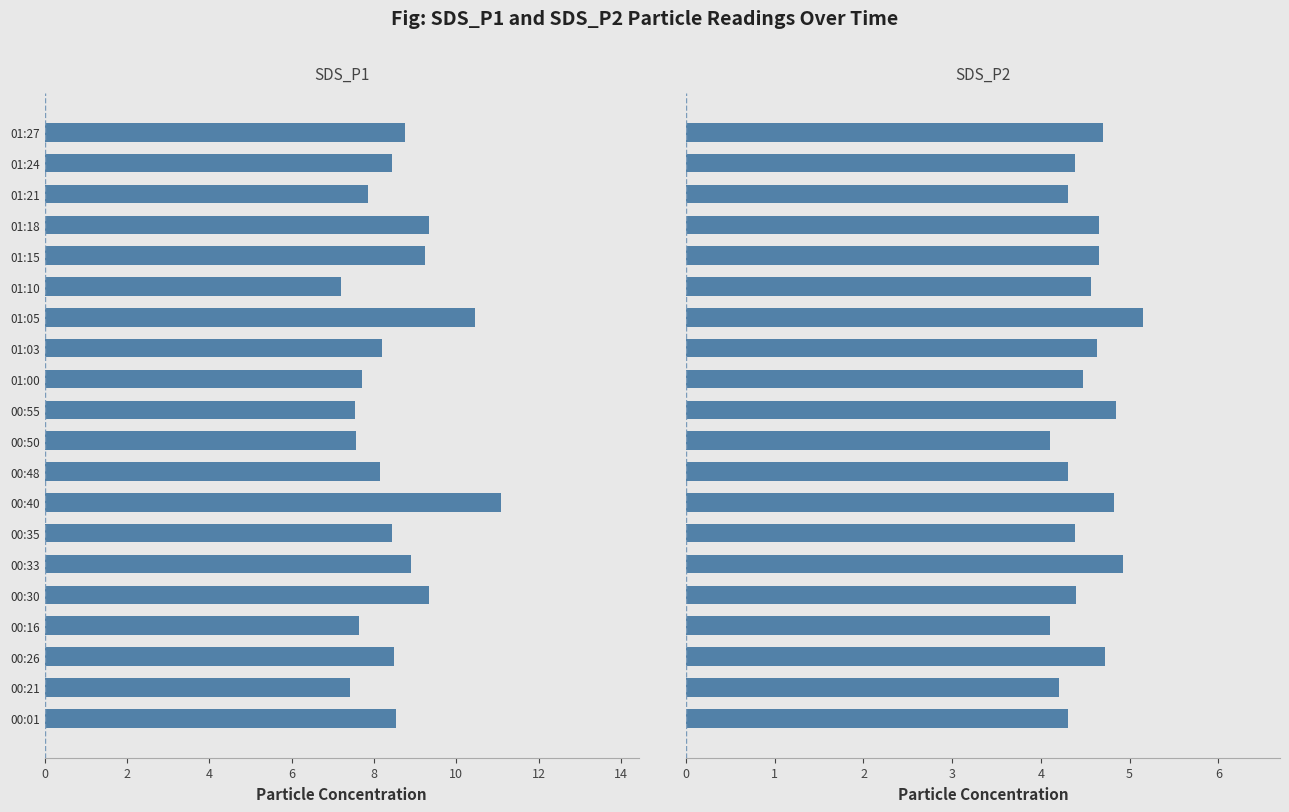

Which series has the largest total across all categories?

SDS_P1